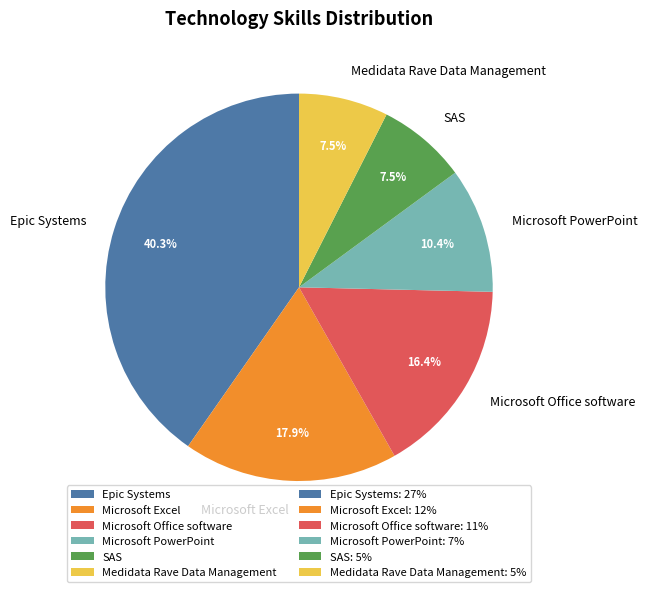

Is there any slice that represents more than half of the pie?

No